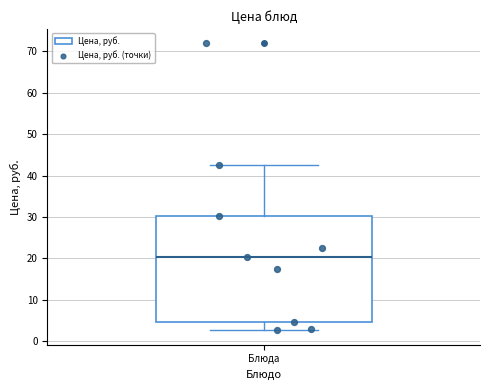

Where is the upper edge of the box for Блюда on the y-axis? The values are not printed on the chart, so give them approximately, as read against the axis.

30